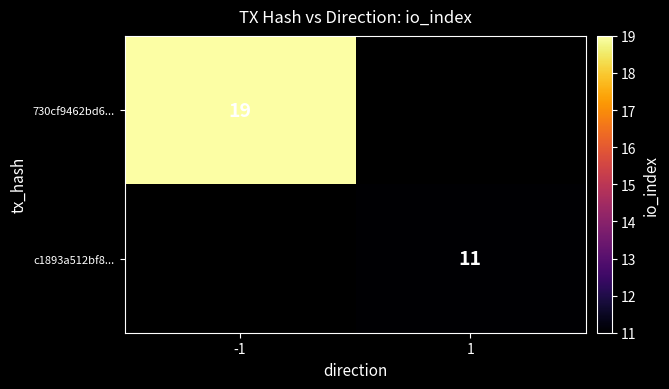

How many distinct data groups are displayed?

2